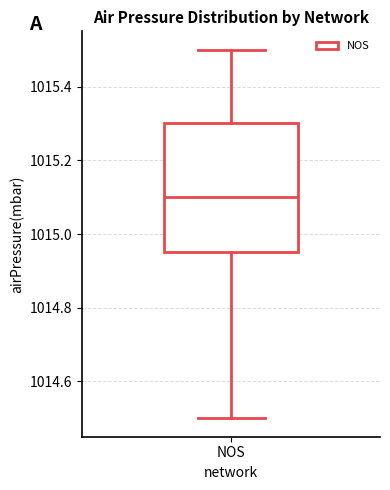

Transcribe this box plot: give where the median line is, the range the box spans, and where the two whiskers end, as read against the y-axis. The values are not printed on the chart, so give them approximately, as read against the axis.

median 1015.10, box 1014.96 to 1015.30, whiskers 1014.50 to 1015.50